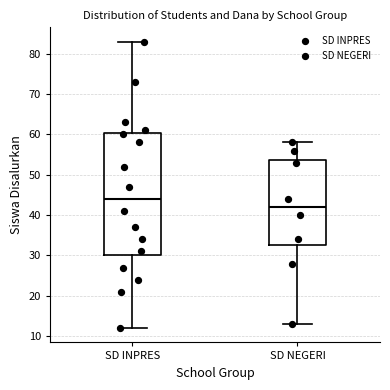

Which box is the tallest, from its lower edge to its upper edge?

SD INPRES